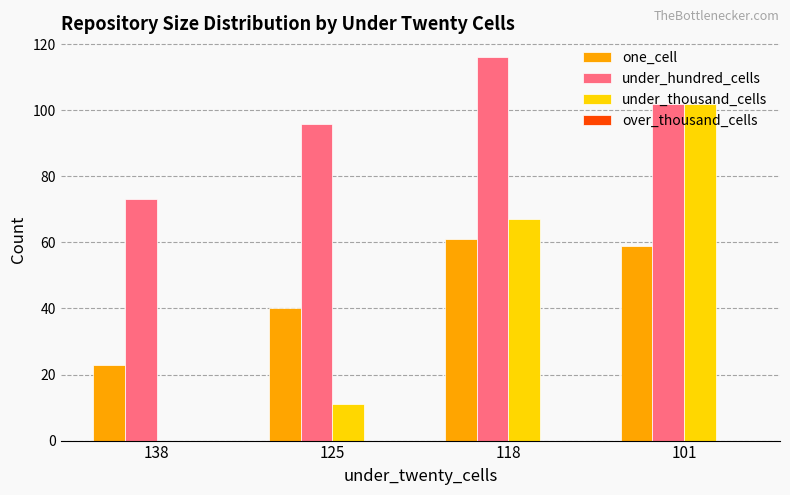

Which series changed the most between 138 and 118?

under_thousand_cells